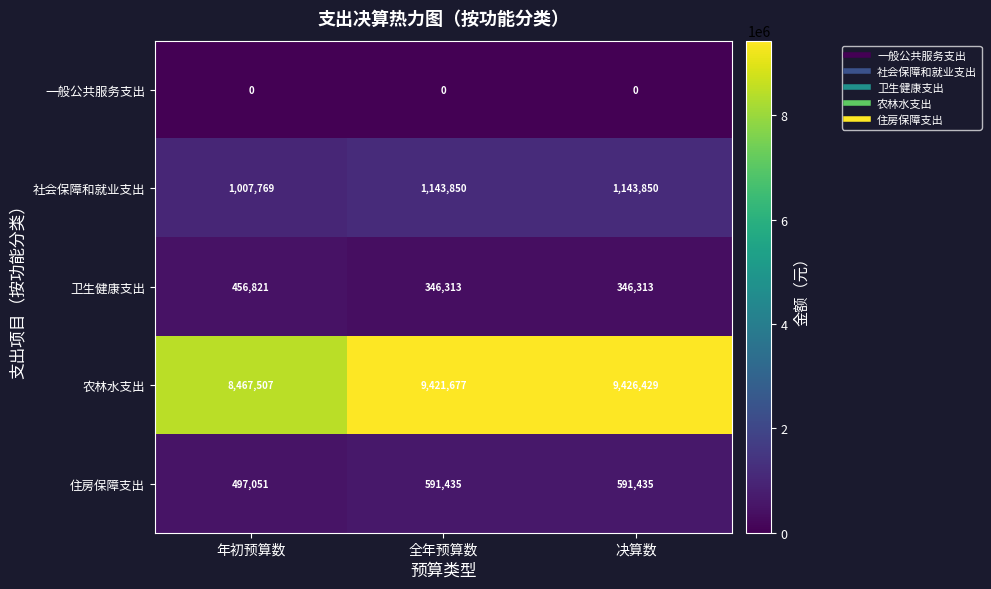

At how many categories does at least one series exceed 7279399?

3